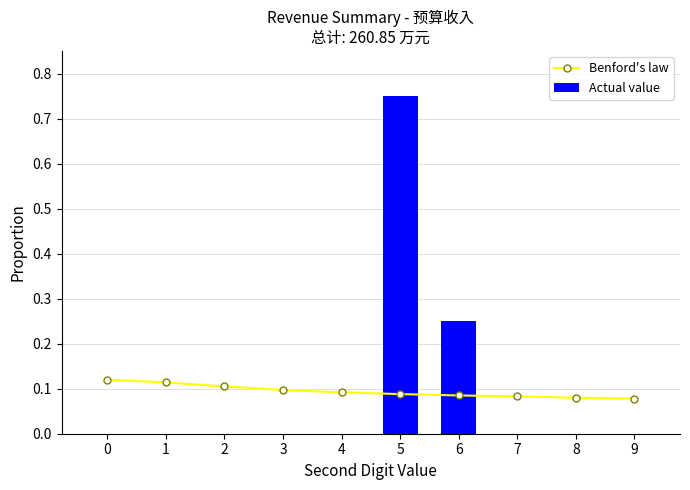

Is it true that Benford's law equals 0.2 at 4?

False